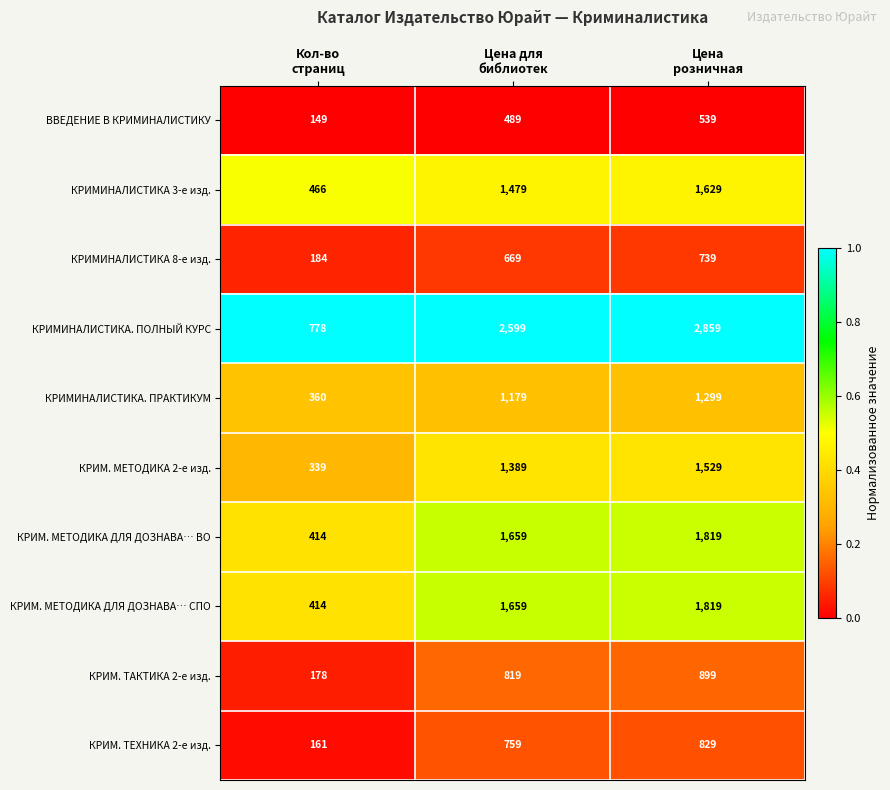

Which series has the largest total across all categories?

КРИМИНАЛИСТИКА. ПОЛНЫЙ КУРС